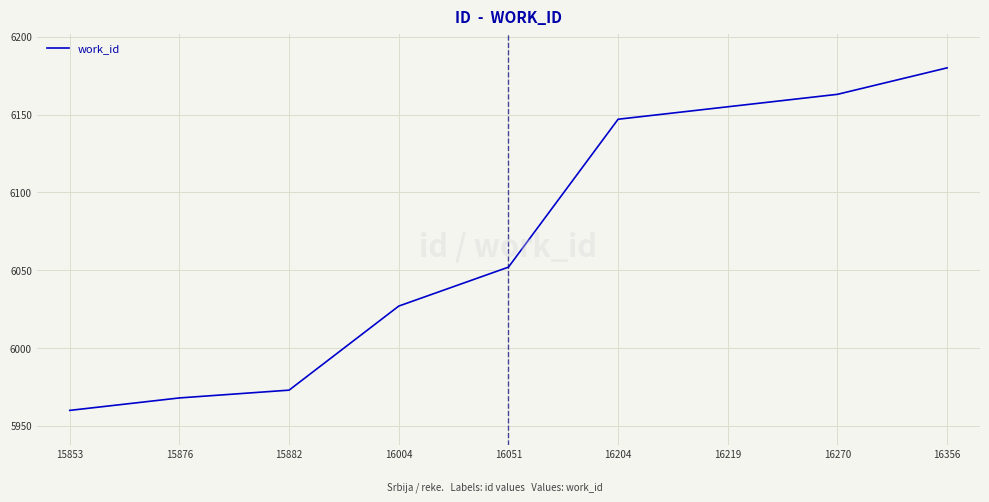

True or false: the data shows 1519 at 15876.

False